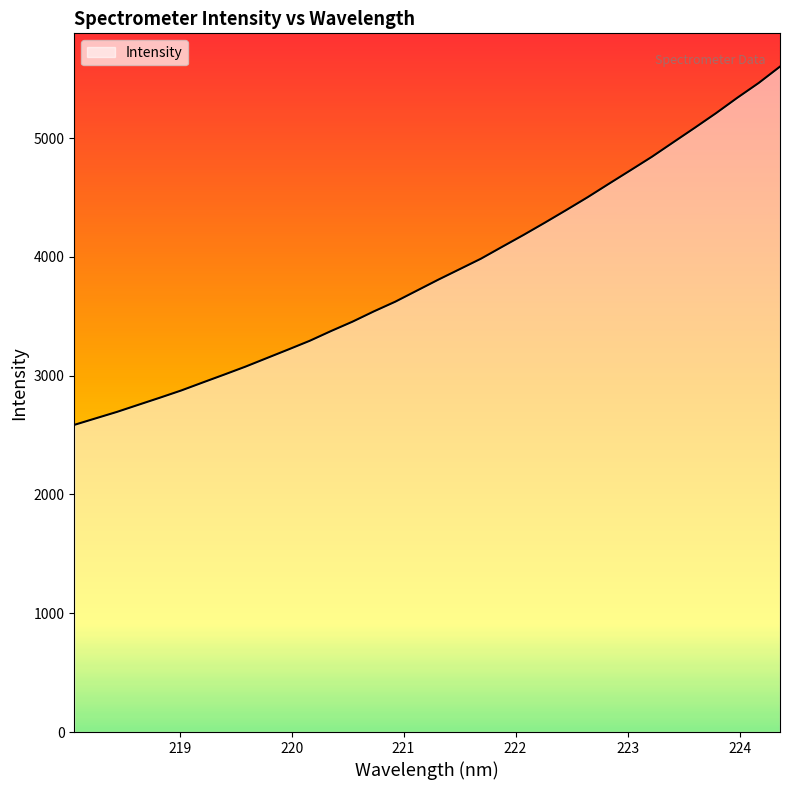

What is the greatest value displayed?

5601.6